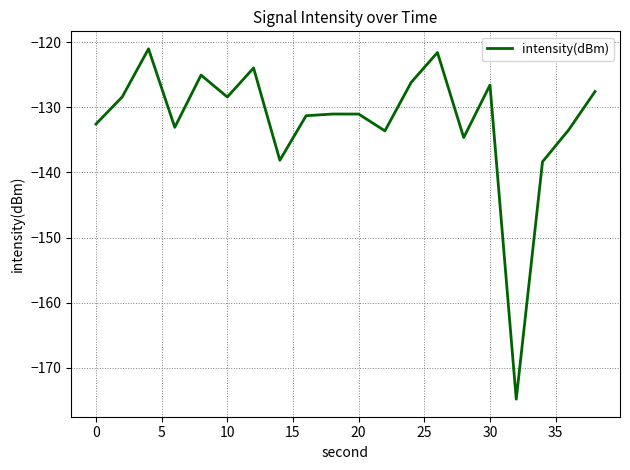

How many lines are shown in the chart?

1